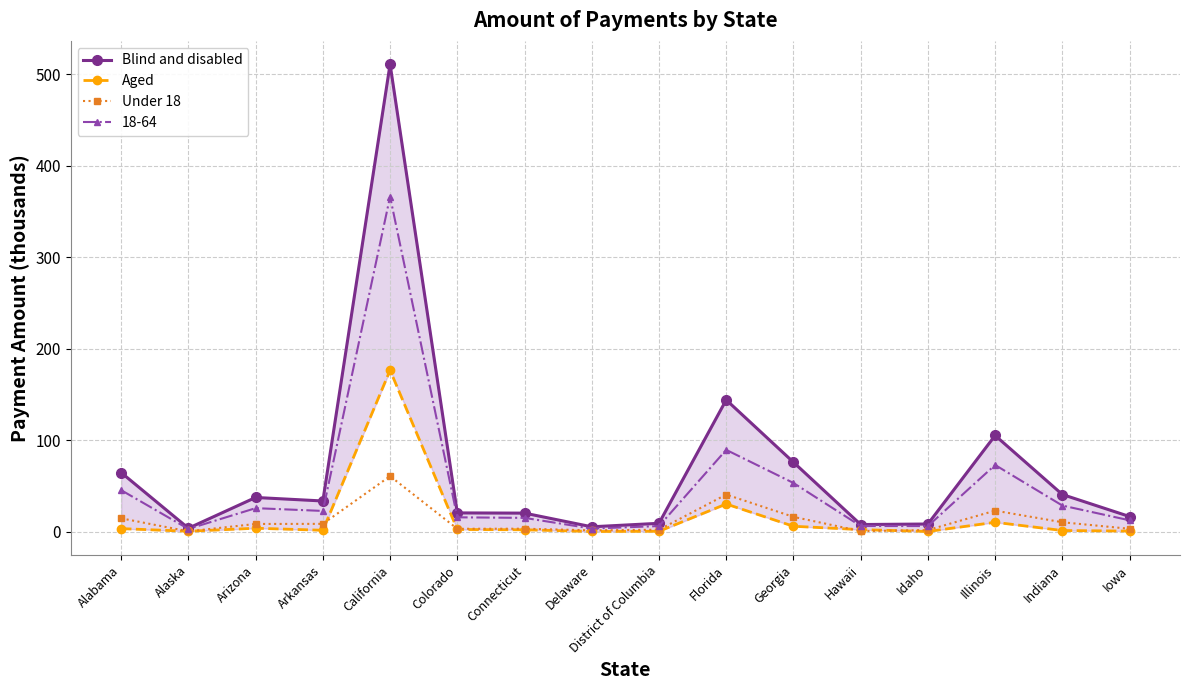

Which series has the largest range (max minus min)?

Blind and disabled